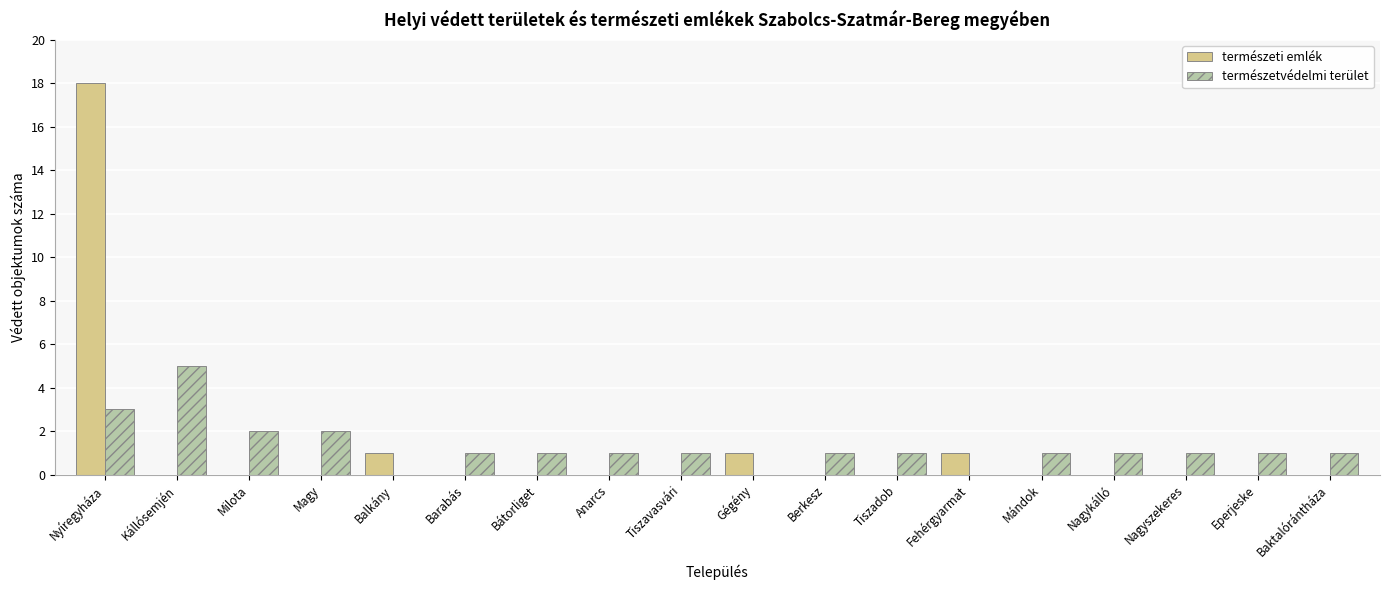

At which label does természetvédelmi terület reach its peak?

Kállósemjén